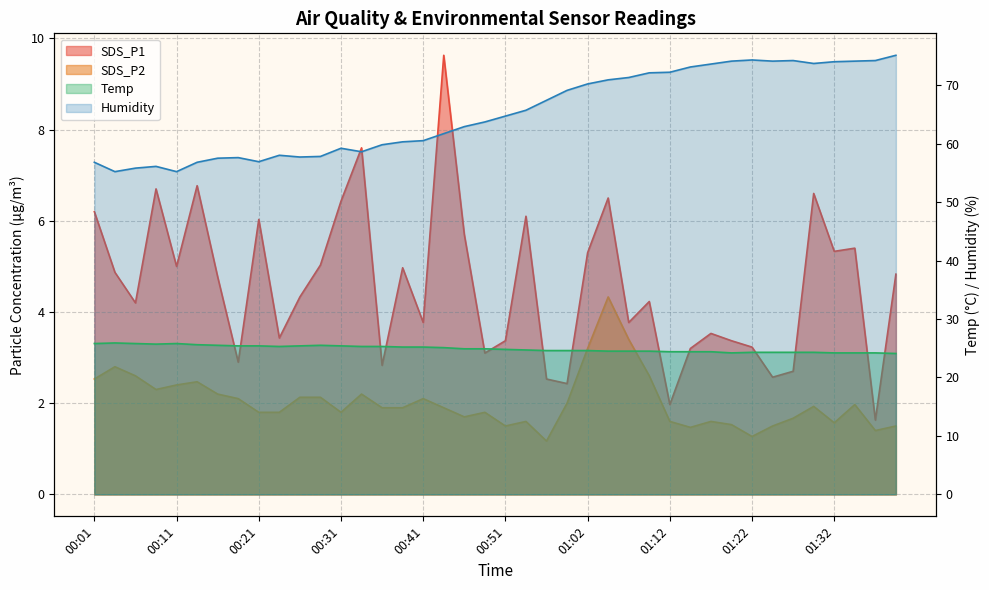

What is the spread (max minus min) of values at 01:17?

72.0